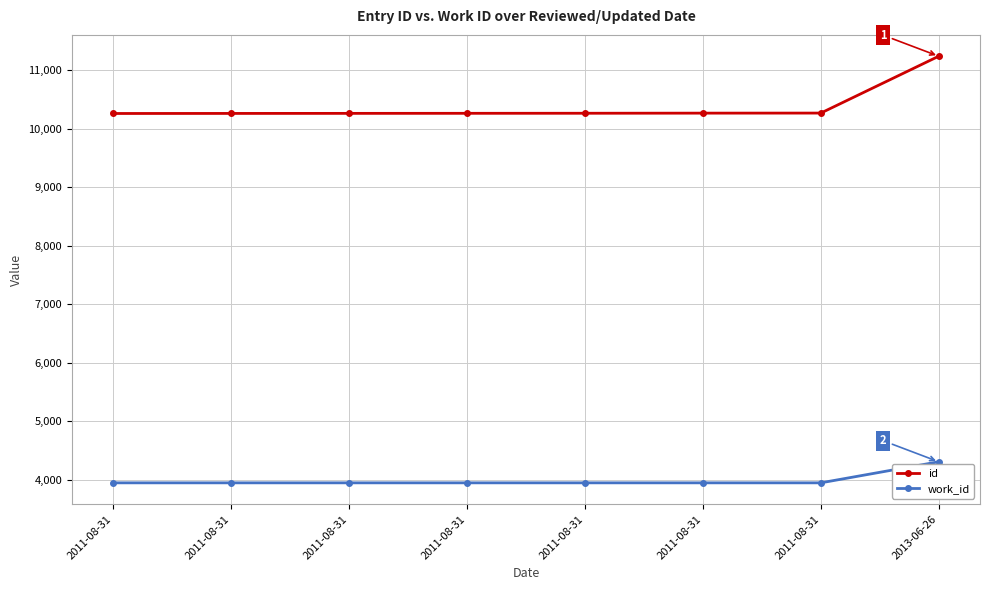

What is the greatest value displayed?

11241